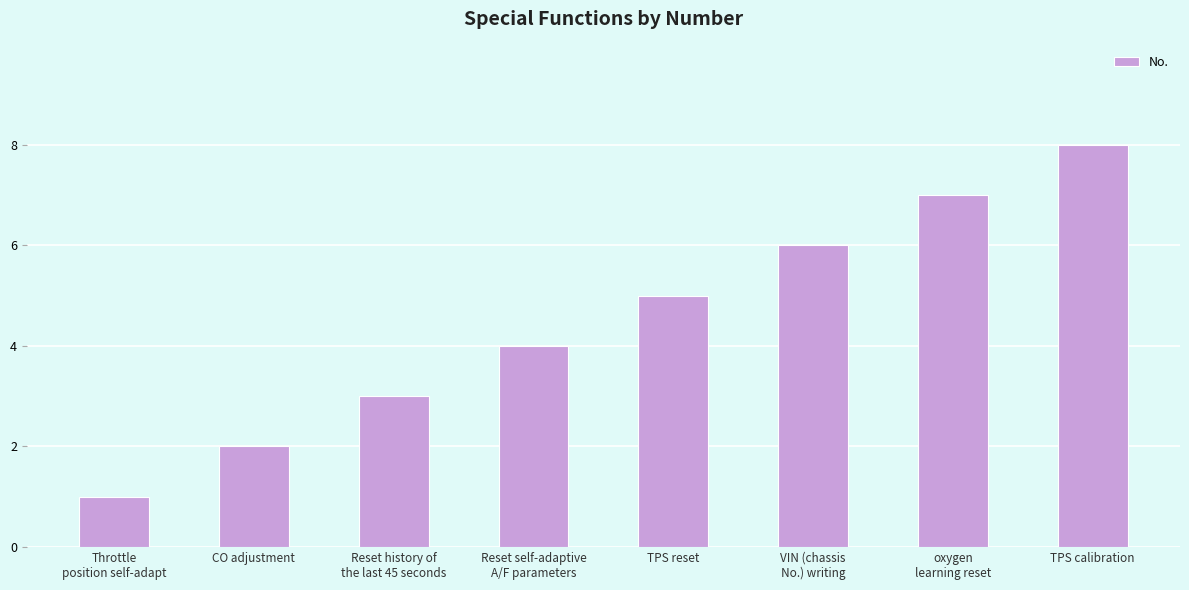

Rank the categories by value from highest to lowest.

TPS calibration, oxygen
learning reset, VIN (chassis
No.) writing, TPS reset, Reset self-adaptive
A/F parameters, Reset history of
the last 45 seconds, CO adjustment, Throttle
position self-adapt